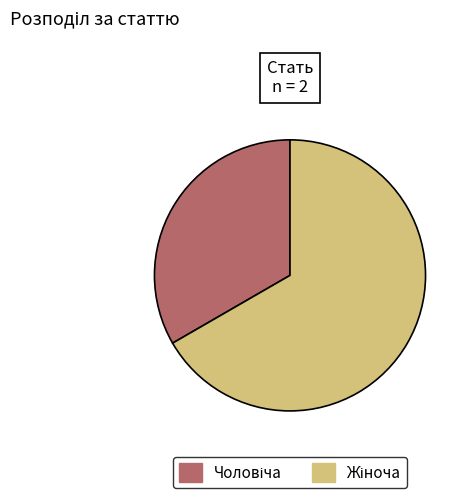

Is there a majority slice in this chart?

Yes